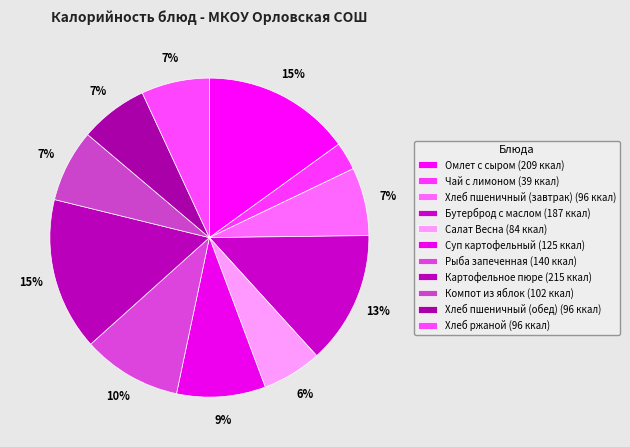

What is the ratio of the value at Салат Весна to the value at Компот из яблок?

0.8